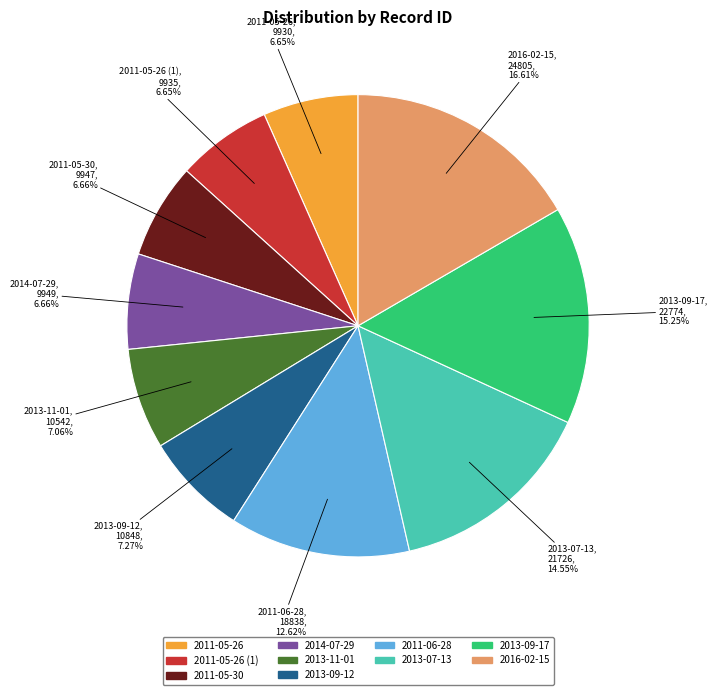

Is there a majority slice in this chart?

No